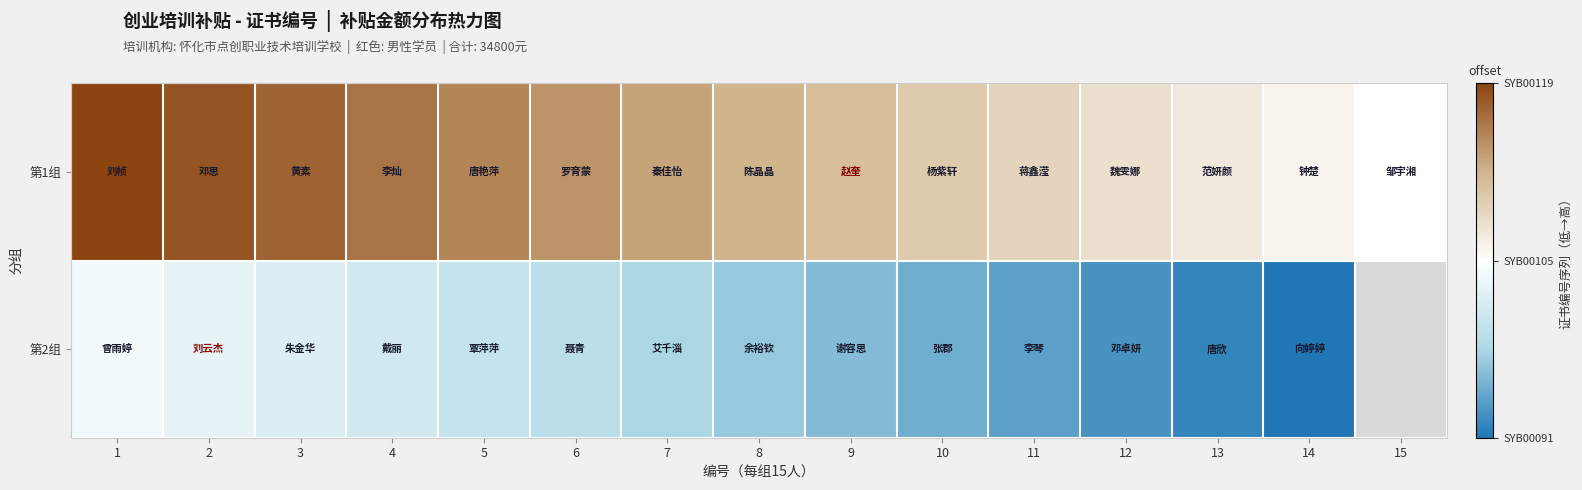

What is the total value across all series at 12?

0.7